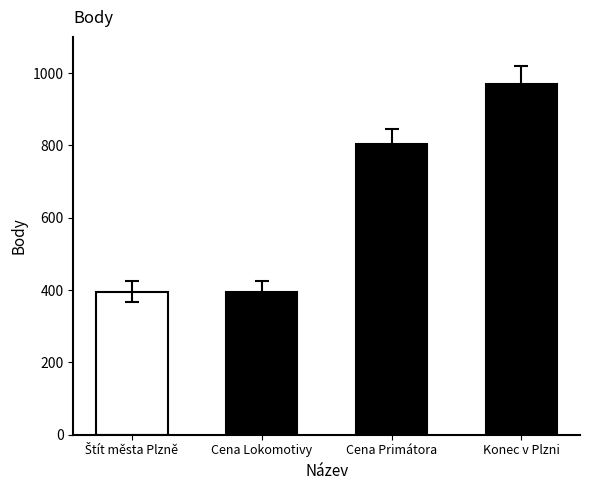

Where is the data nearest to the value 682?

Cena Primátora